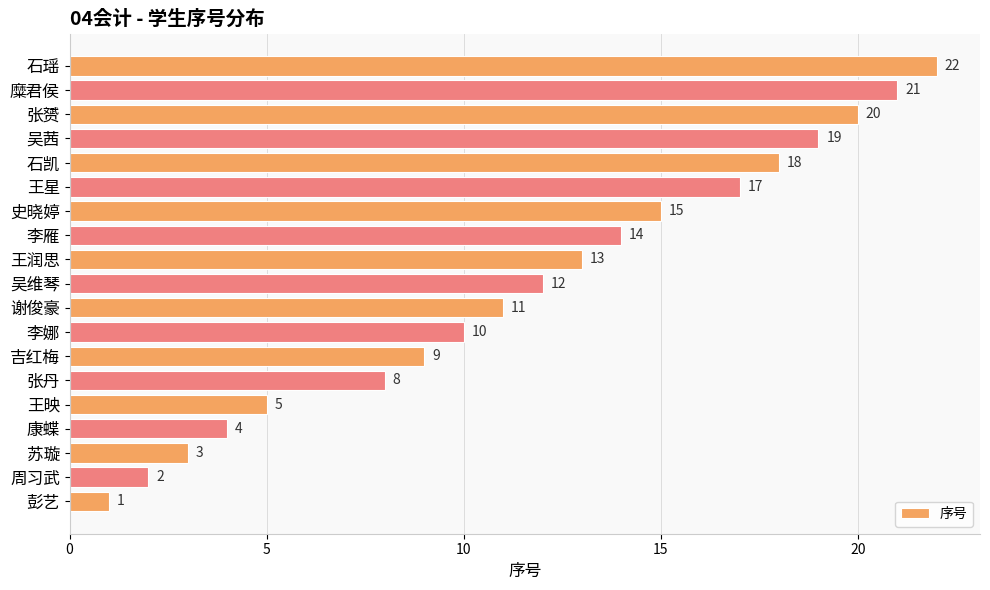

Between 吉红梅 and 史晓婷, which is larger?

史晓婷